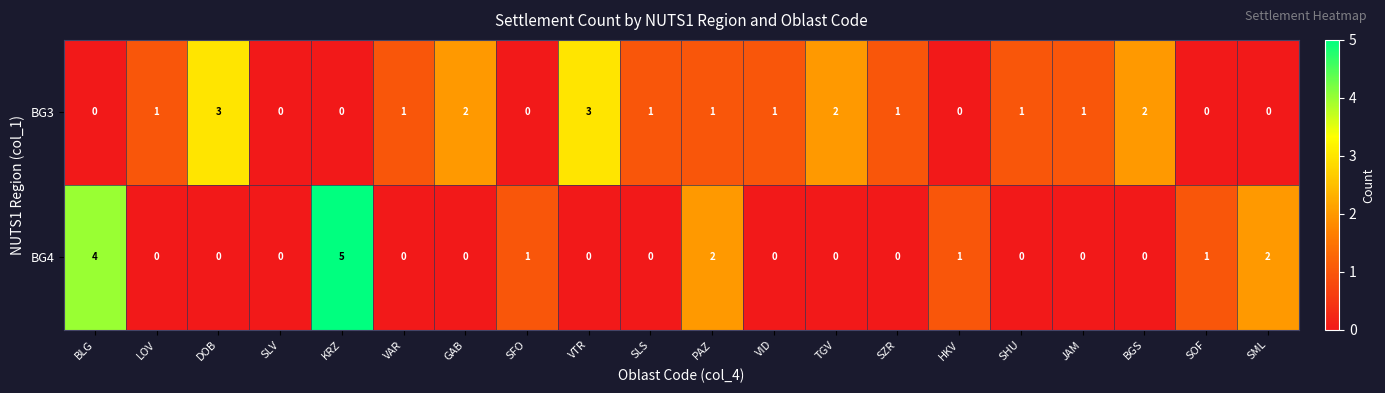

Count the BG3 values in the range 0 to 2.

18